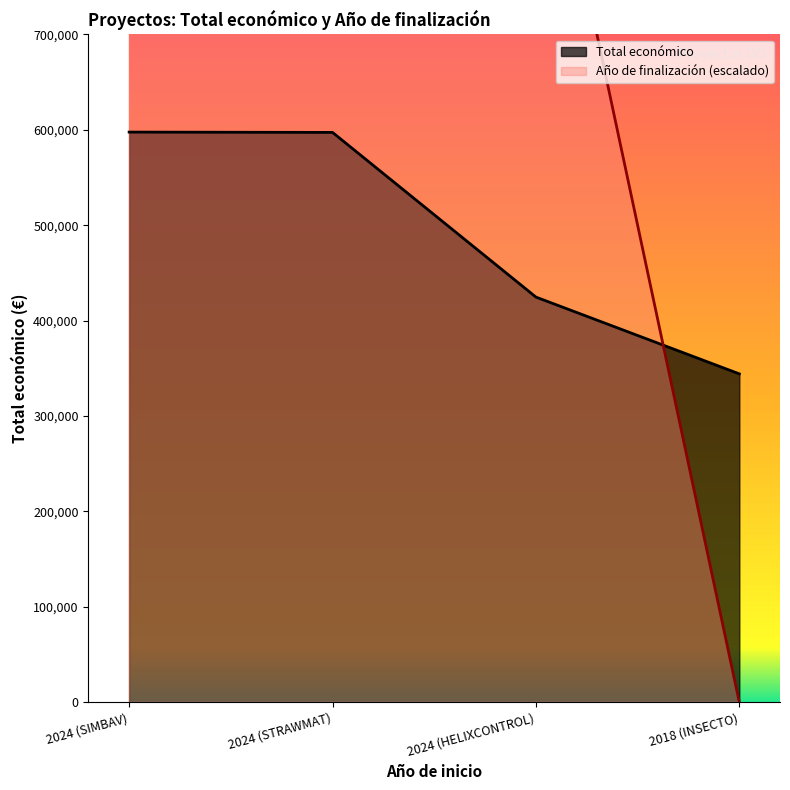

Which has a higher value, 2024 (STRAWMAT) or 2024 (HELIXCONTROL)?

2024 (STRAWMAT)